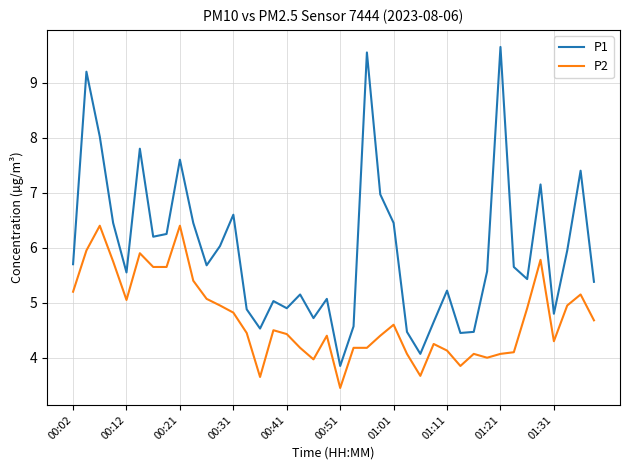

What is the maximum value shown in the chart?

9.7